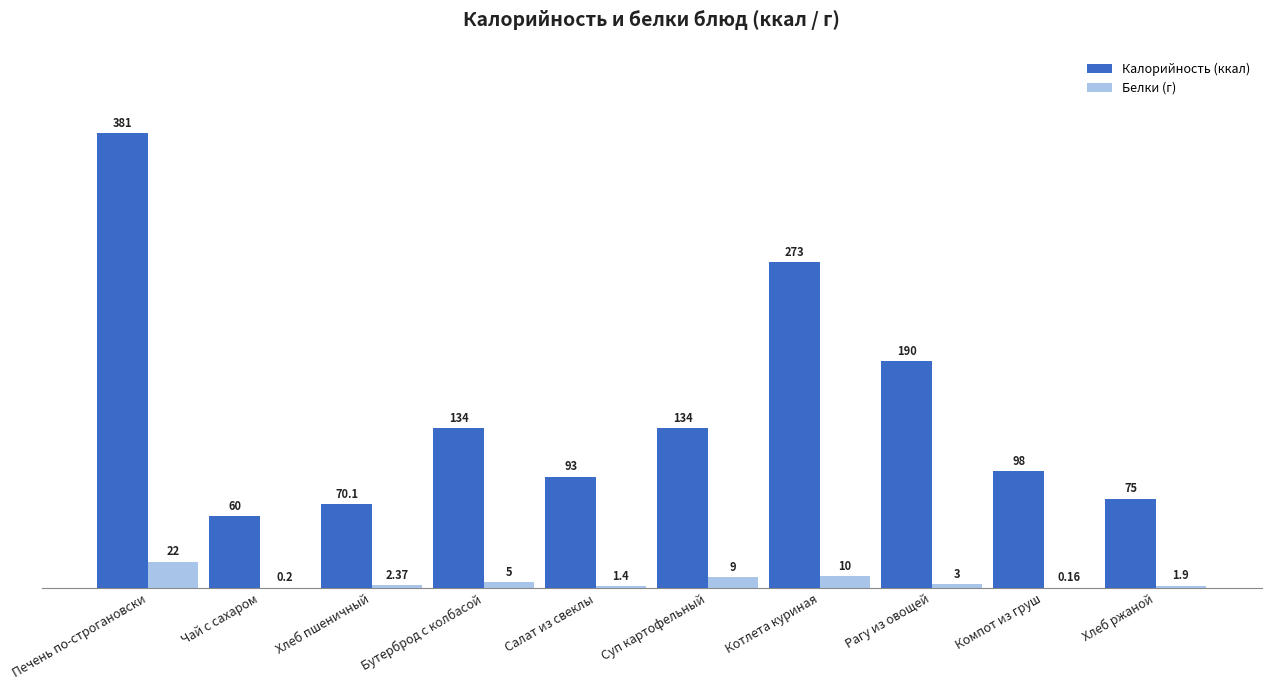

At which category is the sum across all series the highest?

Печень по-строгановски